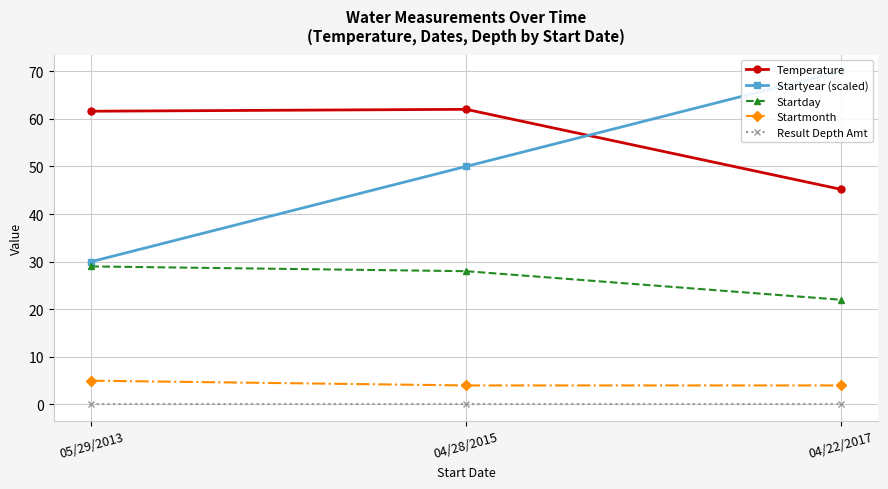

At which category is the sum across all series the highest?

04/28/2015